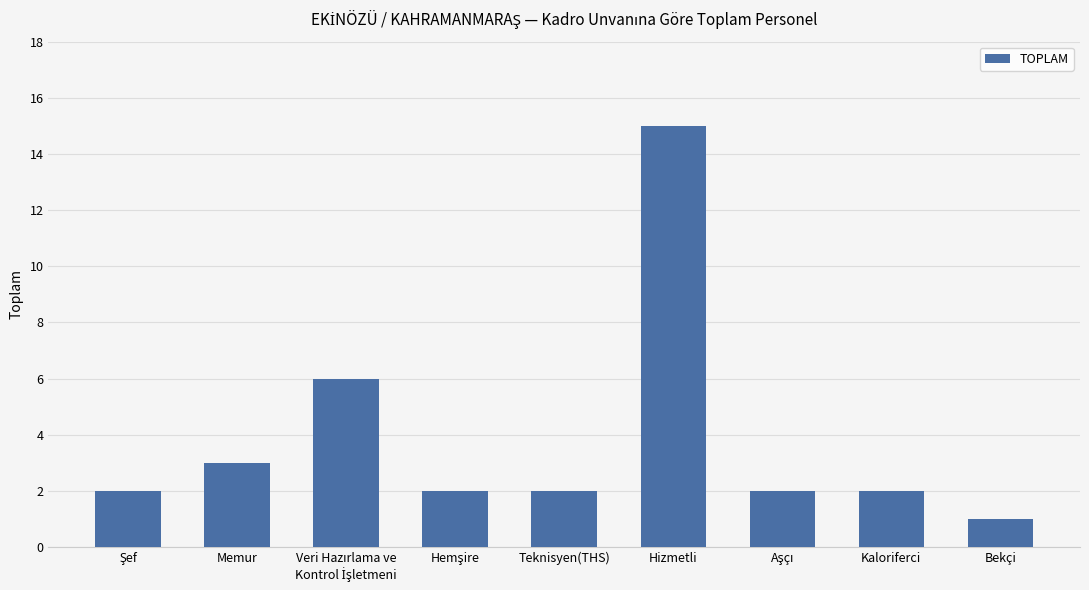

Reading right to left, extract all data points from this chart.

1	2	2	15	2	2	6	3	2